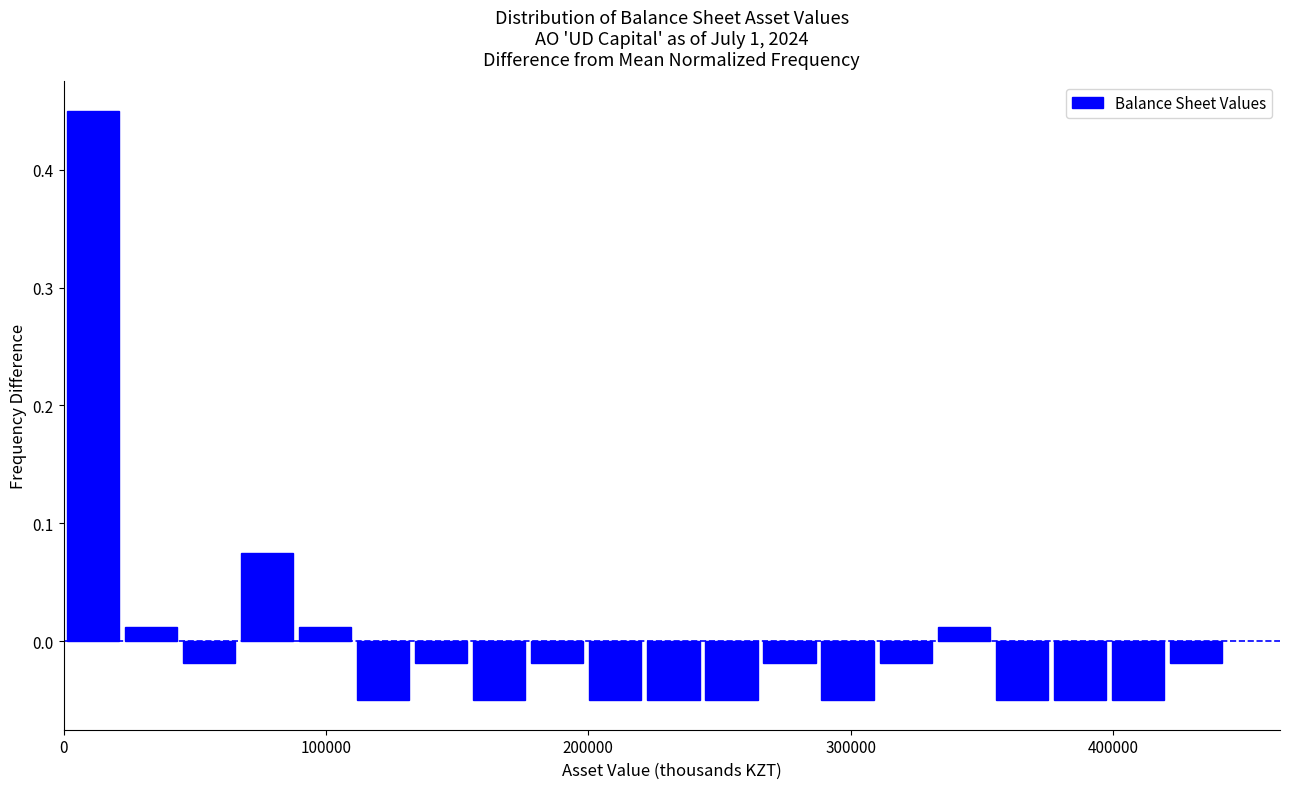

Around what value on the x-axis is the tallest bar? Give the approximate position of its centre, as read against the axis.

10000